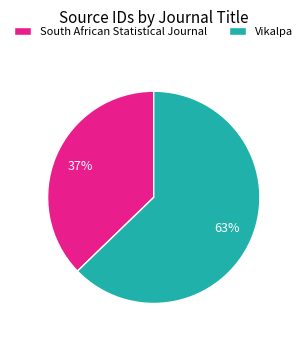

How many slices are in this pie chart?

2